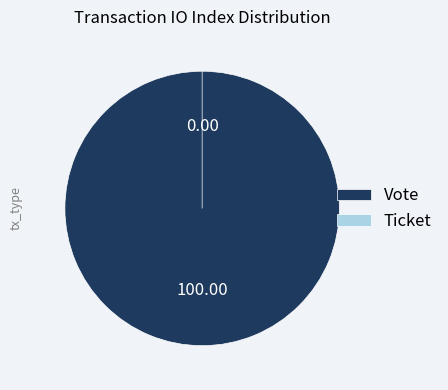

Rank the categories by value from lowest to highest.

Ticket, Vote